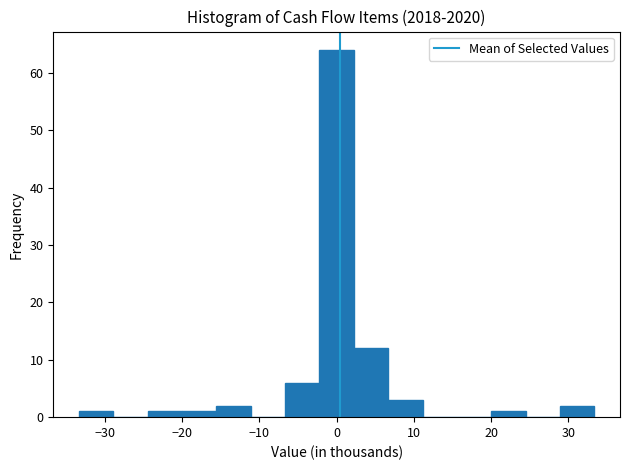

Reading left to right, transcribe this chart: for each bar, give the range it covers on the x-axis and its height. Neither the bar edges nor the heights are printed on the chart, so give them approximately, as read against the axes.

-33 to -29: 1
-29 to -24: 0
-24 to -20: 1
-20 to -16: 1
-16 to -11: 2
-11 to -7: 0
-7 to -2: 6
-2 to 2: 64
2 to 7: 12
7 to 11: 3
11 to 16: 0
16 to 20: 0
20 to 24: 1
24 to 29: 0
29 to 33: 2